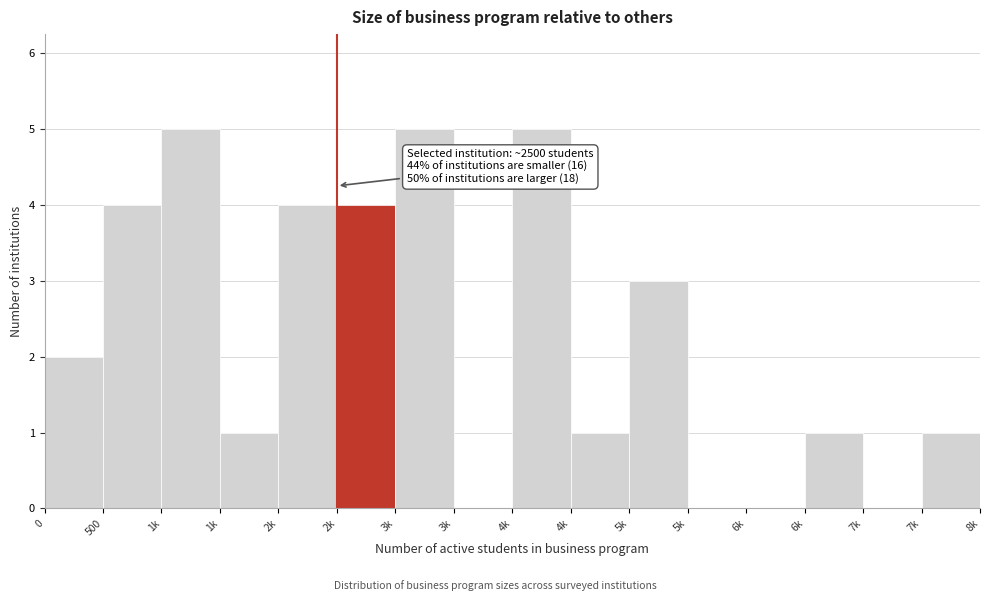

How many categories are shown in the chart?

16